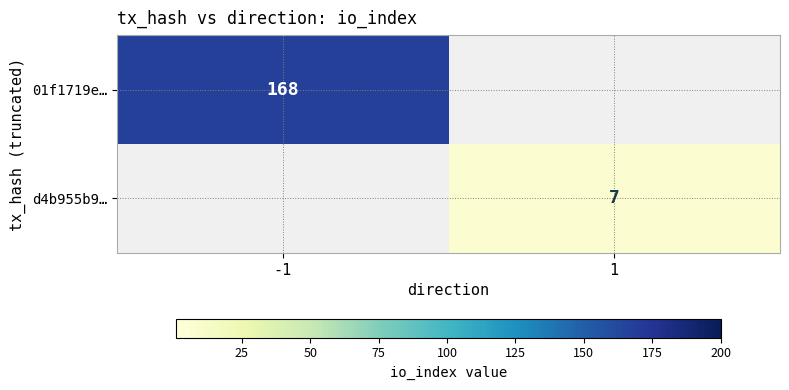

What is the greatest value displayed?

168.0